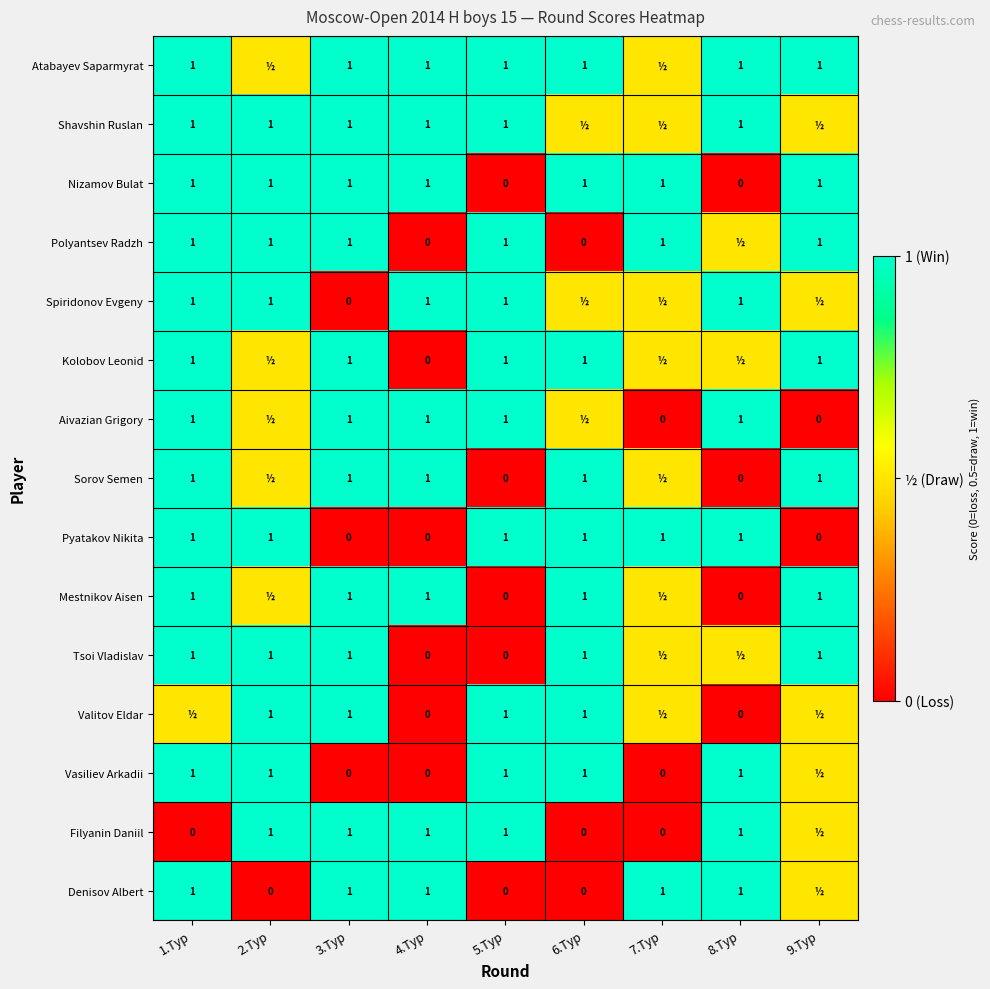

What is the spread (max minus min) of values at 5.Тур?

1.0